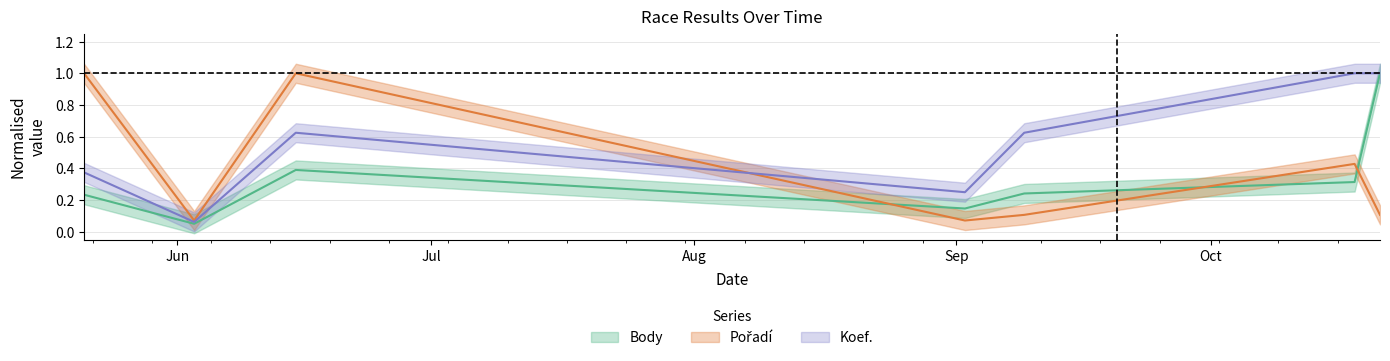

Where is the first local minimum for Body?

2017-06-03